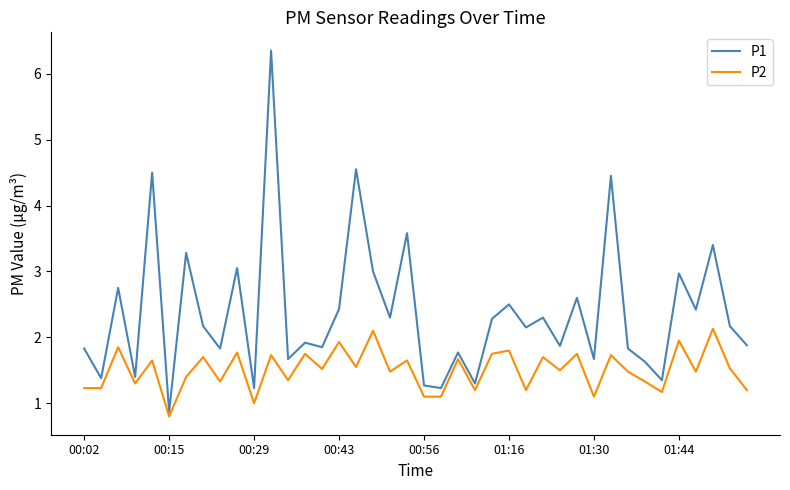

True or false: P1 and P2 cross at least once.

False